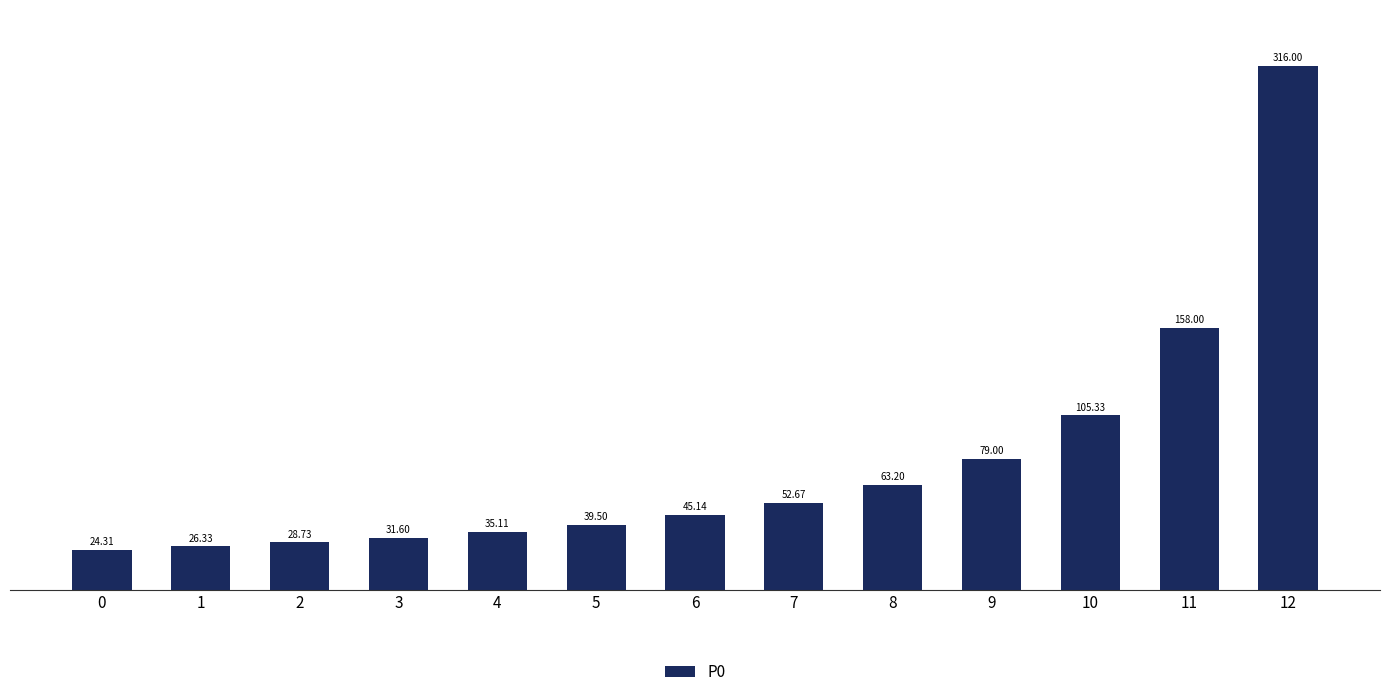

How many data points are less than 45?

6